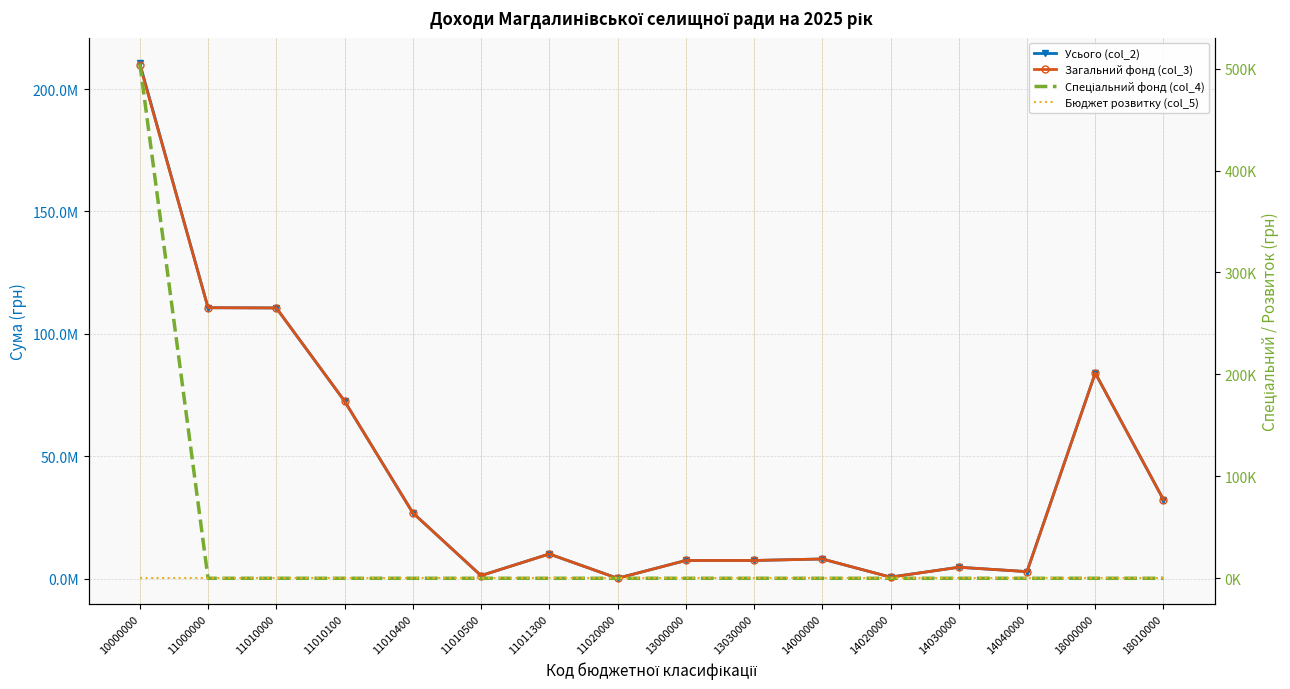

What is the difference between the highest and lowest values at 11010100?

72500000